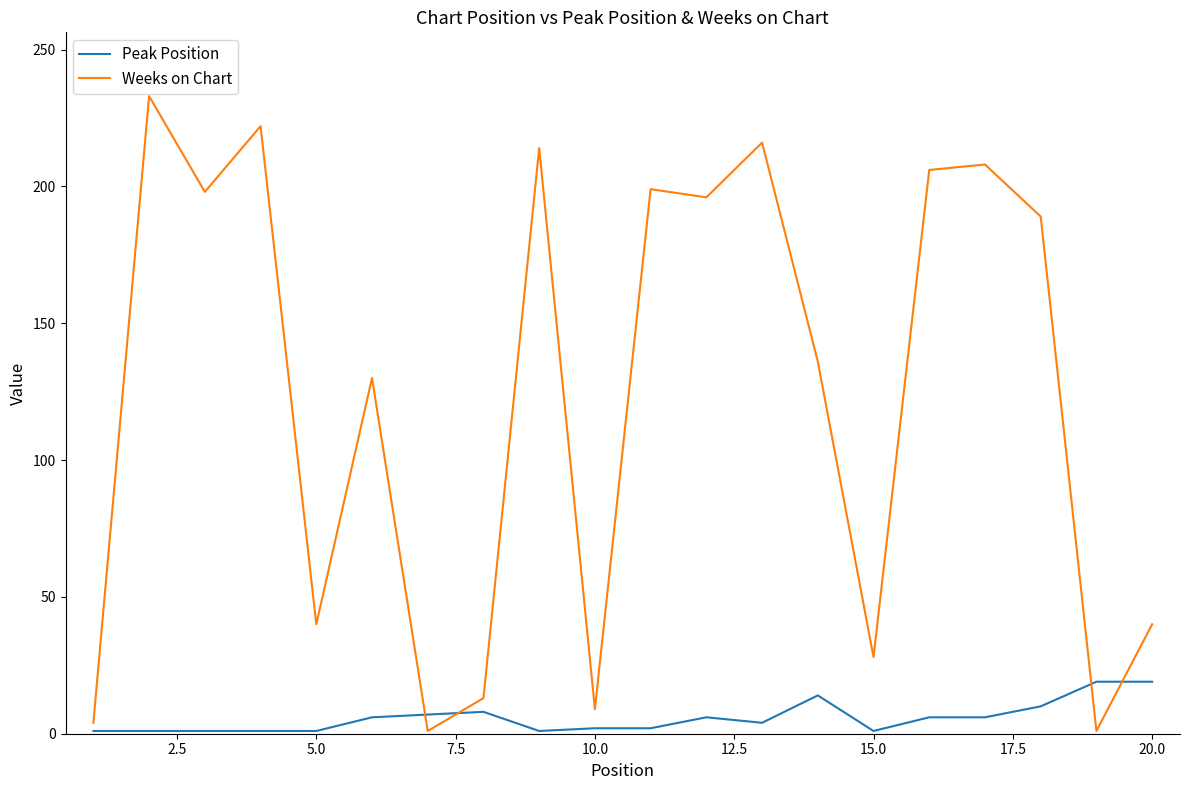

Which series has the widest spread of values?

Weeks on Chart